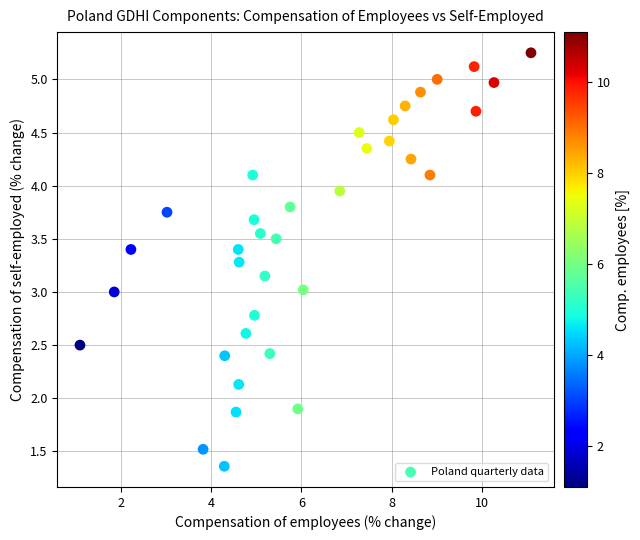

What is the range of X values (max minus min)?

10.0